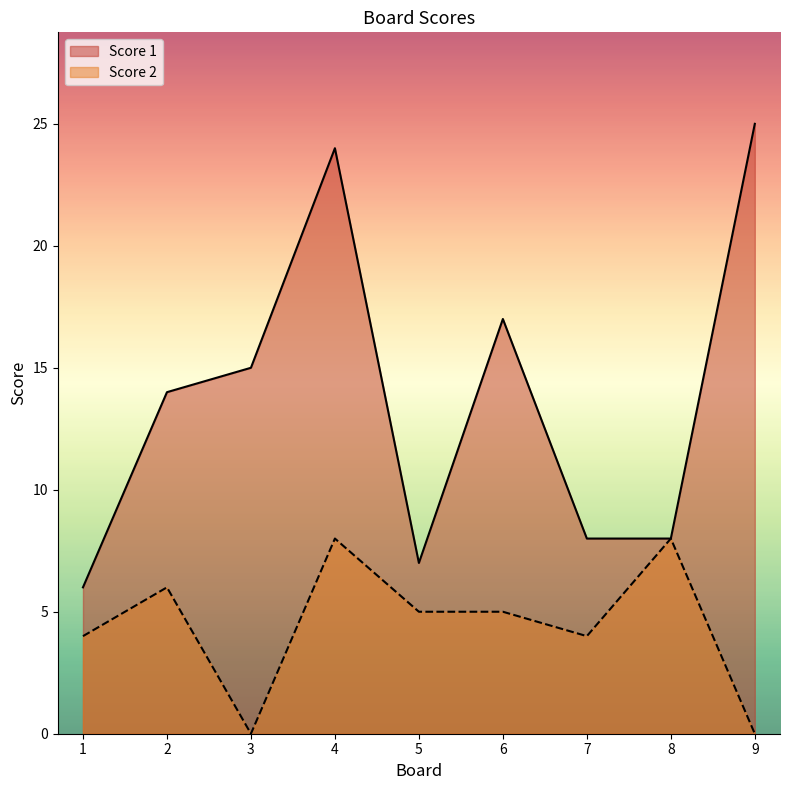

True or false: Score 2 has more than 1 interior local peaks.

True